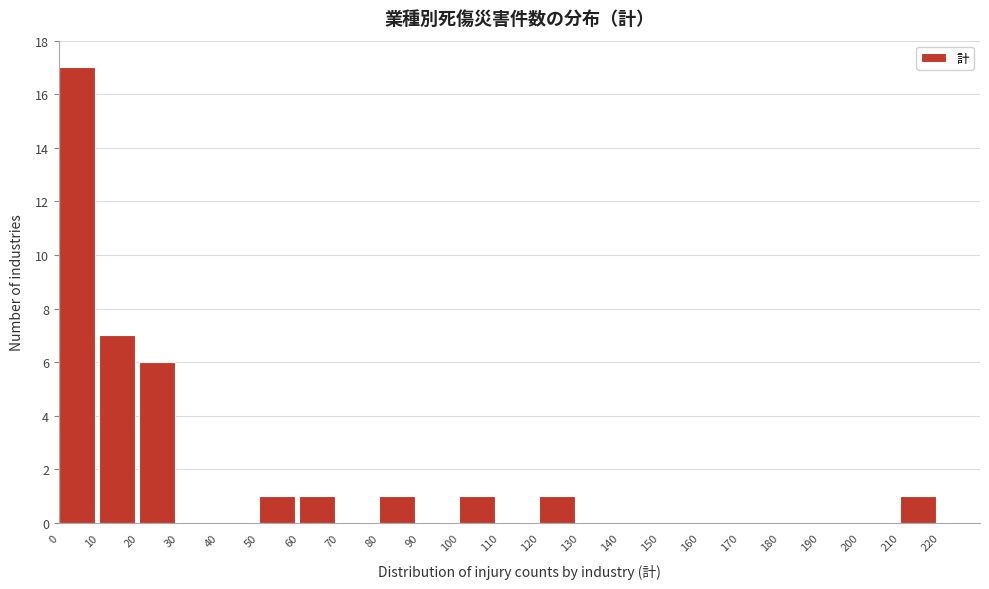

Over which range of the x-axis is the bar tallest?

0 to 10